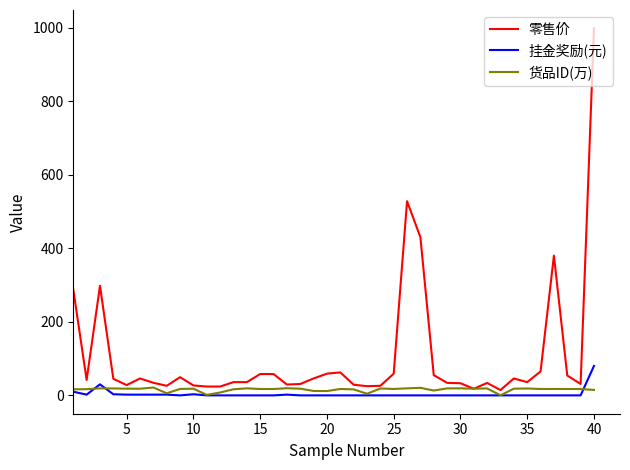

Which series has the largest range (max minus min)?

零售价